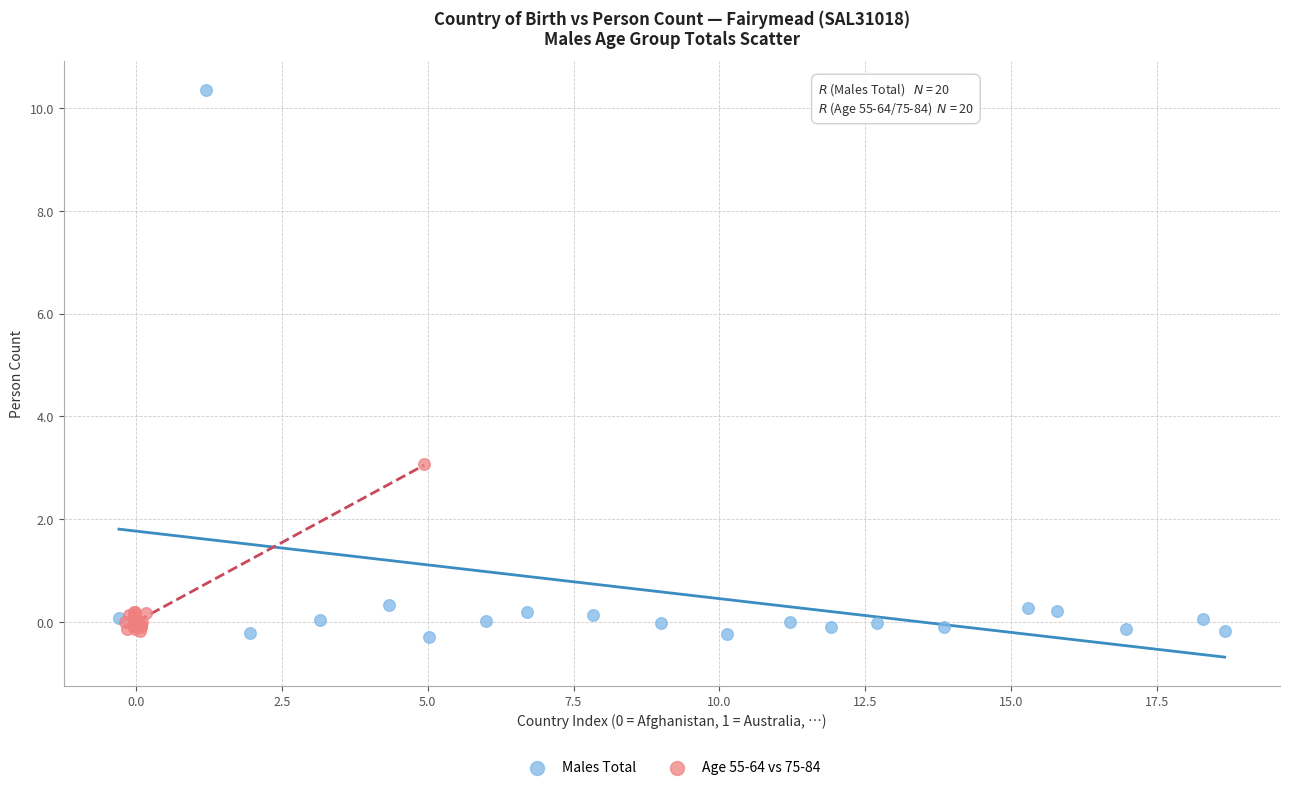

Which series contains the lowest Y value?

Males Total